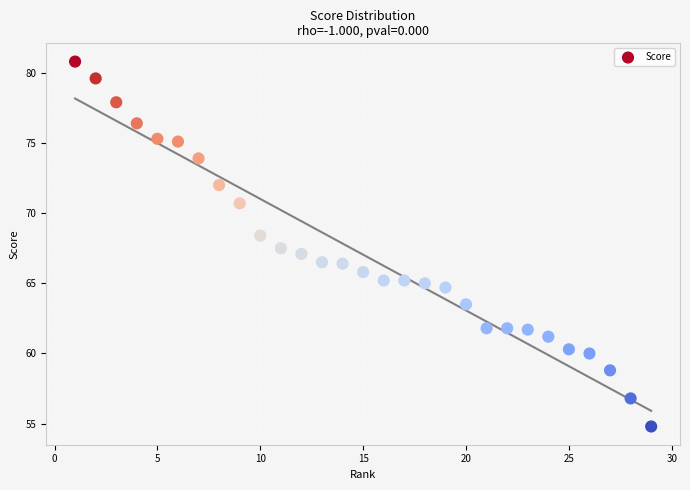

What is the range of X values (max minus min)?

28.0